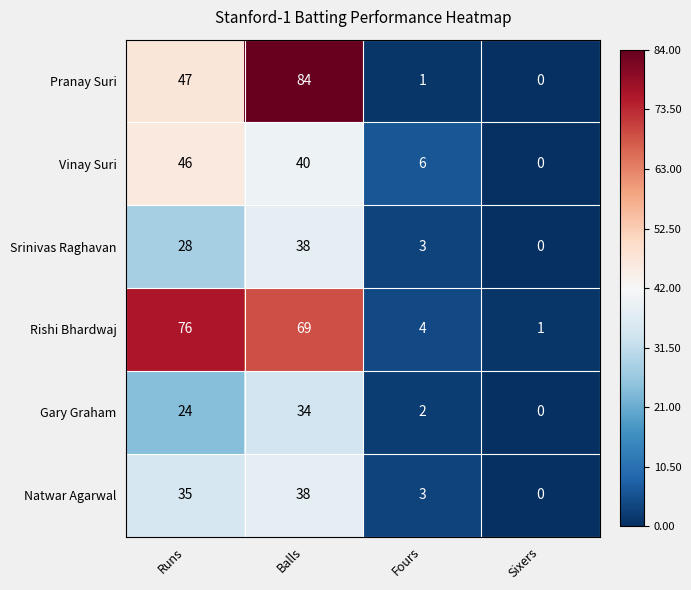

Reading left to right, list all the values displayed in this chart.

Pranay Suri: Runs=47	Balls=84	Fours=1	Sixers=0
Vinay Suri: Runs=46	Balls=40	Fours=6	Sixers=0
Srinivas Raghavan: Runs=28	Balls=38	Fours=3	Sixers=0
Rishi Bhardwaj: Runs=76	Balls=69	Fours=4	Sixers=1
Gary Graham: Runs=24	Balls=34	Fours=2	Sixers=0
Natwar Agarwal: Runs=35	Balls=38	Fours=3	Sixers=0